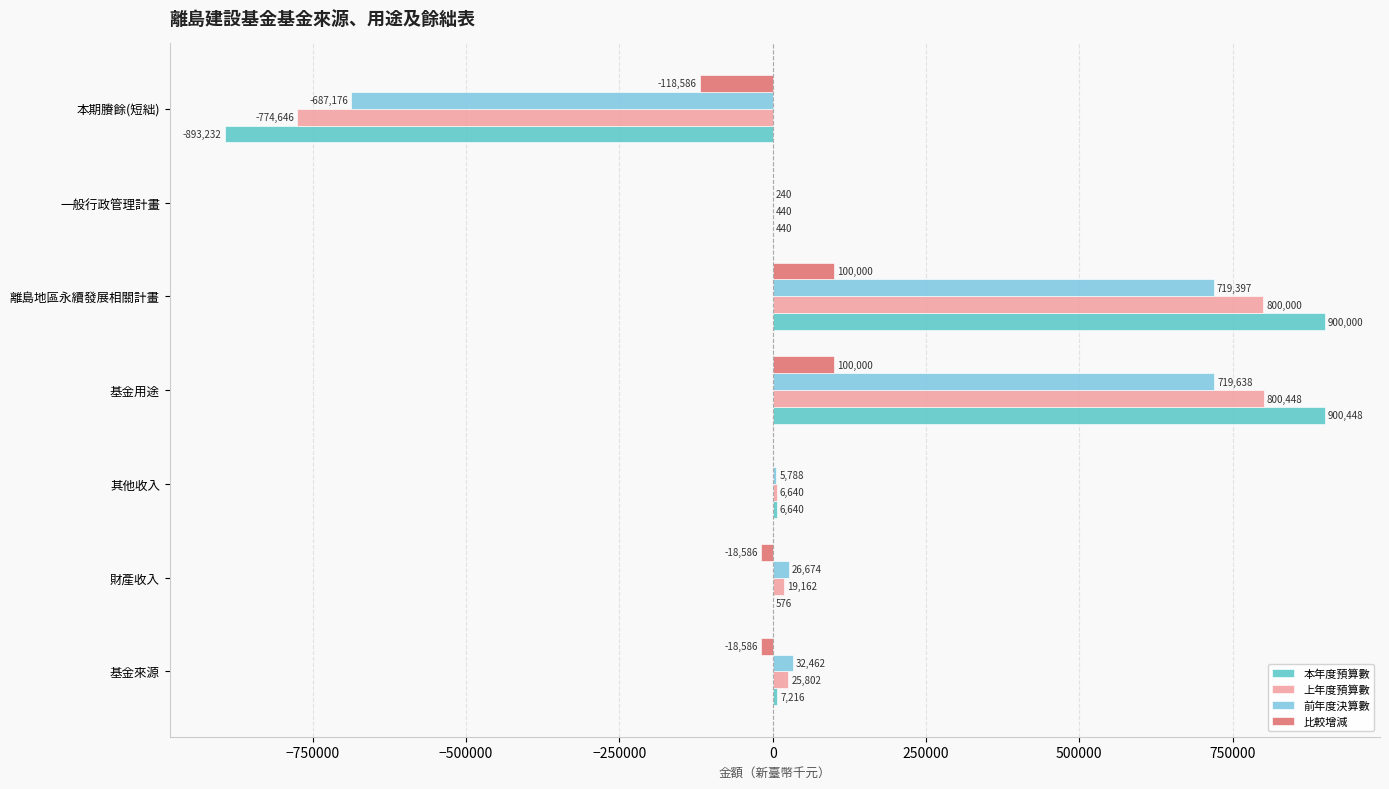

What is the total value across all series at 財產收入?

27826